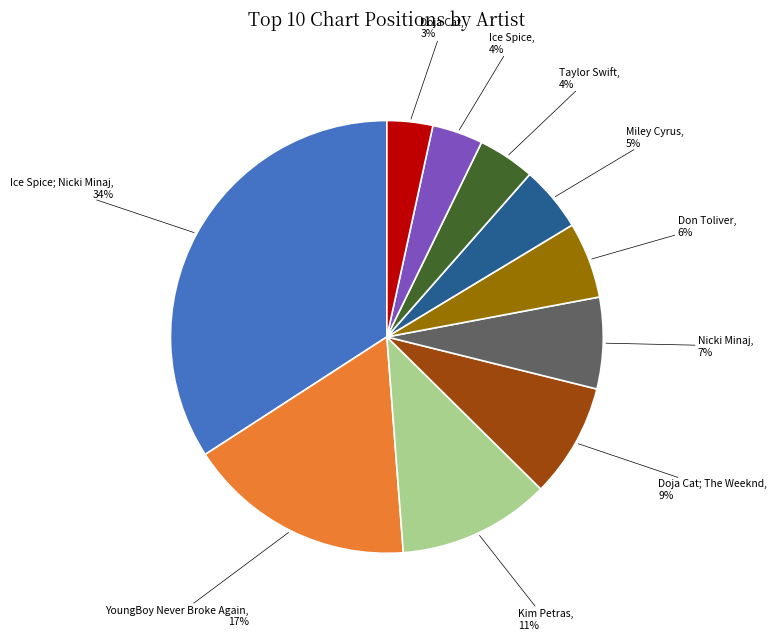

To the nearest percent, what is the difference between the largest and smallest slice percentages?

31%